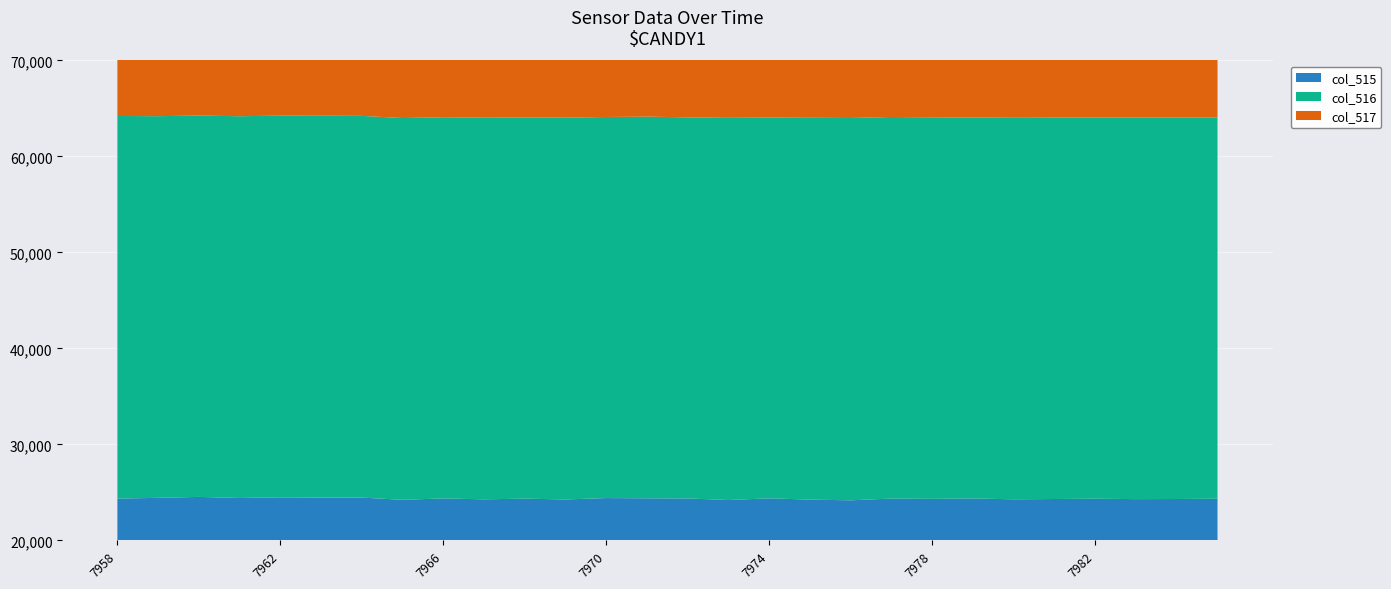

Reading left to right, list all the values displayed in this chart.

col_515: 24360	24441	24536	24425	24493	24465	24466	24234	24378	24283	24357	24270	24417	24389	24375	24214	24389	24254	24183	24364	24333	24375	24286	24317	24348	24306	24317	24348
col_516: 39857	39758	39727	39767	39760	39778	39763	39769	39707	39756	39704	39774	39695	39763	39698	39807	39663	39776	39825	39750	39745	39676	39803	39754	39700	39754	39754	39700
col_517: 65535	65535	65535	65535	65535	65535	65535	65535	65535	65535	65535	65535	65535	65535	65535	65535	65535	65535	65535	65535	65535	65535	65535	65535	65535	65535	65535	65535